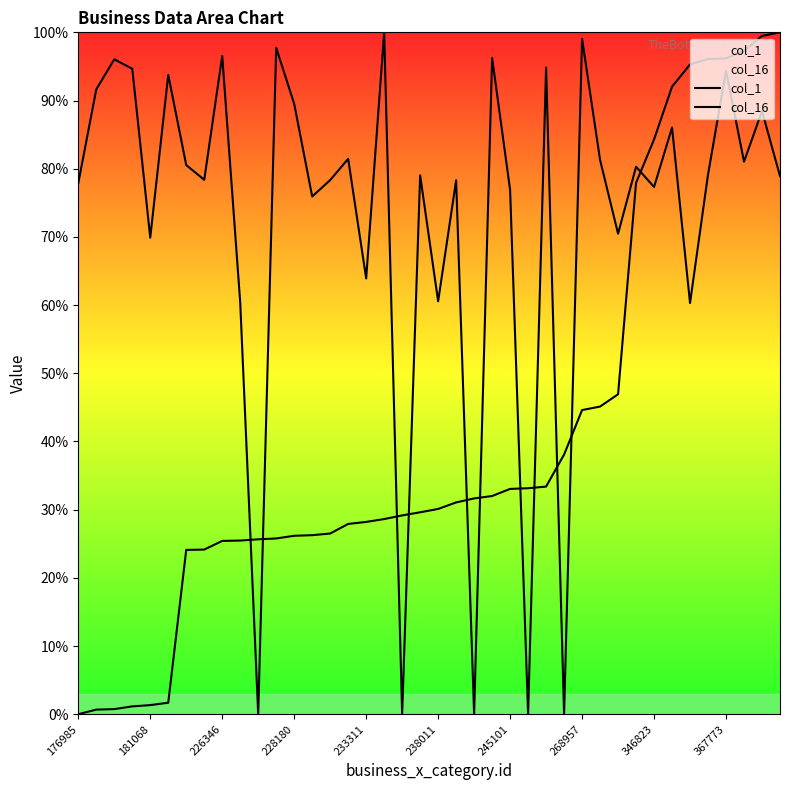

What is the spread (max minus min) of values at 27?

38.1